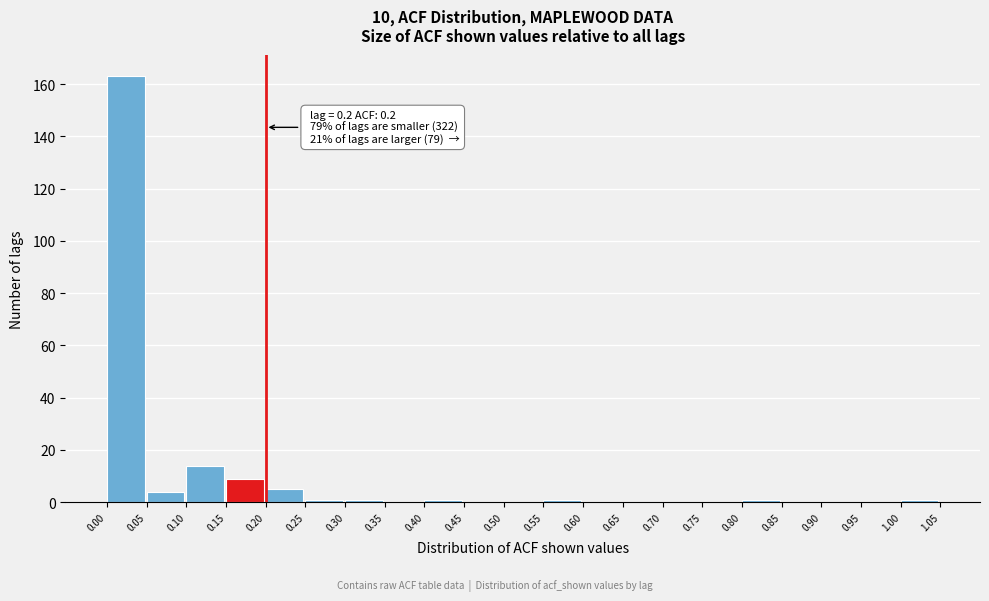

Over which range of the x-axis is the bar tallest?

0.00 to 0.05